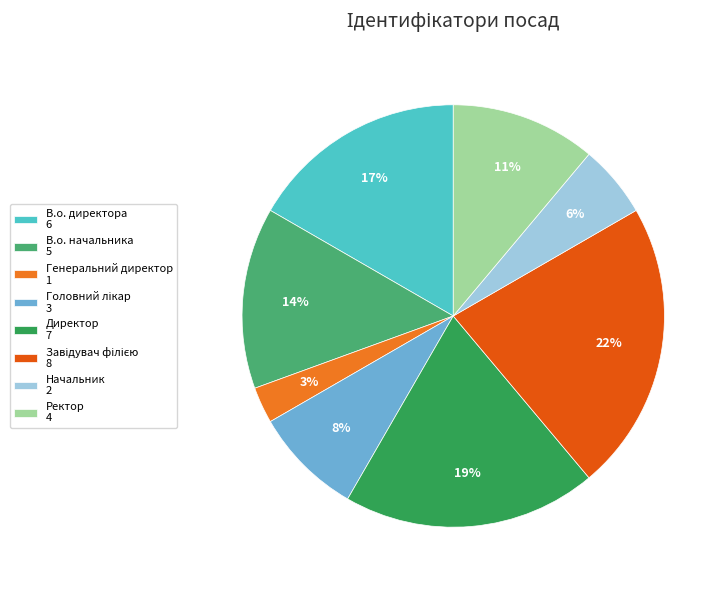

What is the ratio of the value at Начальник 2 to the value at Ректор 4?

0.5